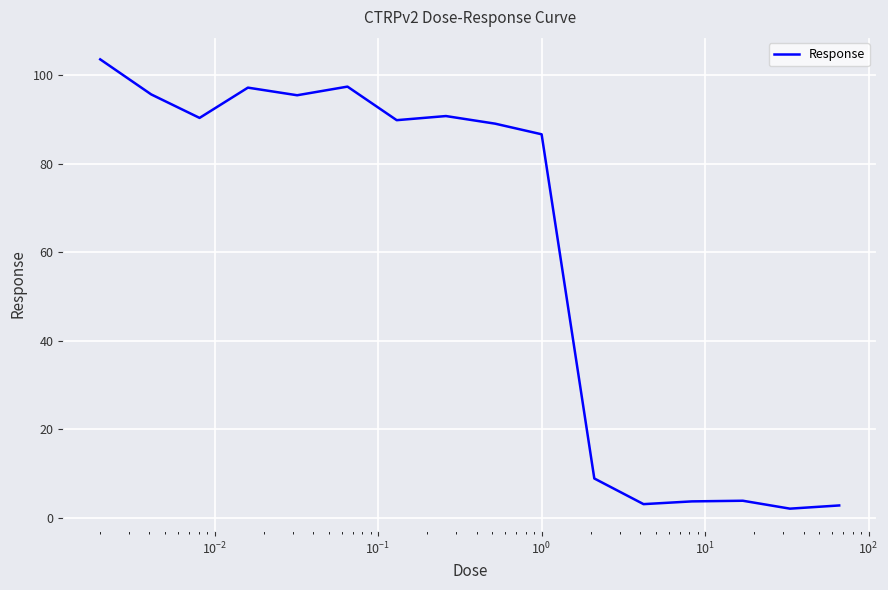

What is the maximum value shown in the chart?

103.6